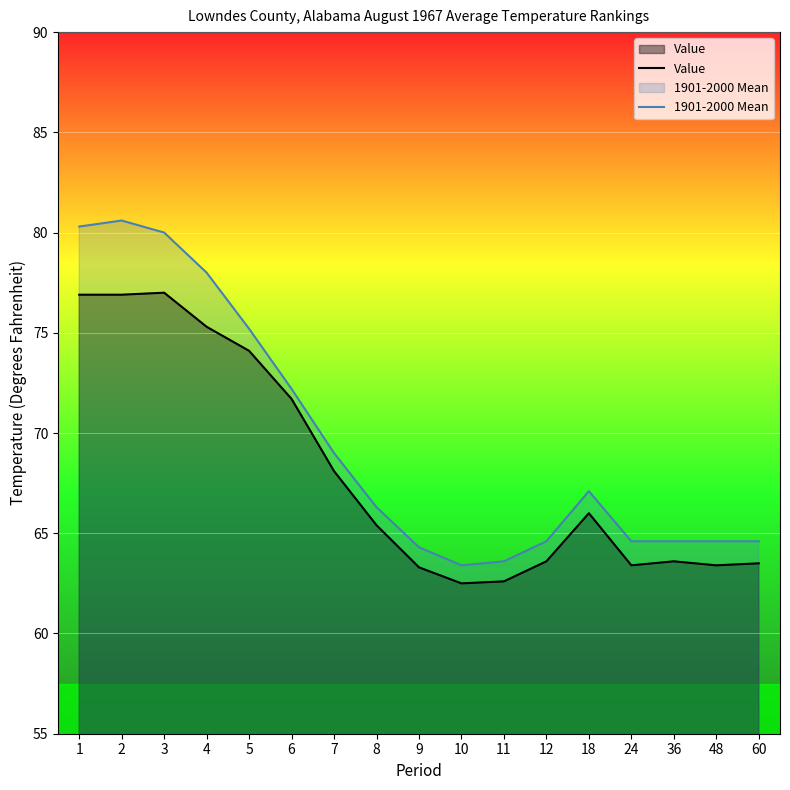

True or false: 1901-2000 Mean has a value of 64.6 at 36.

True